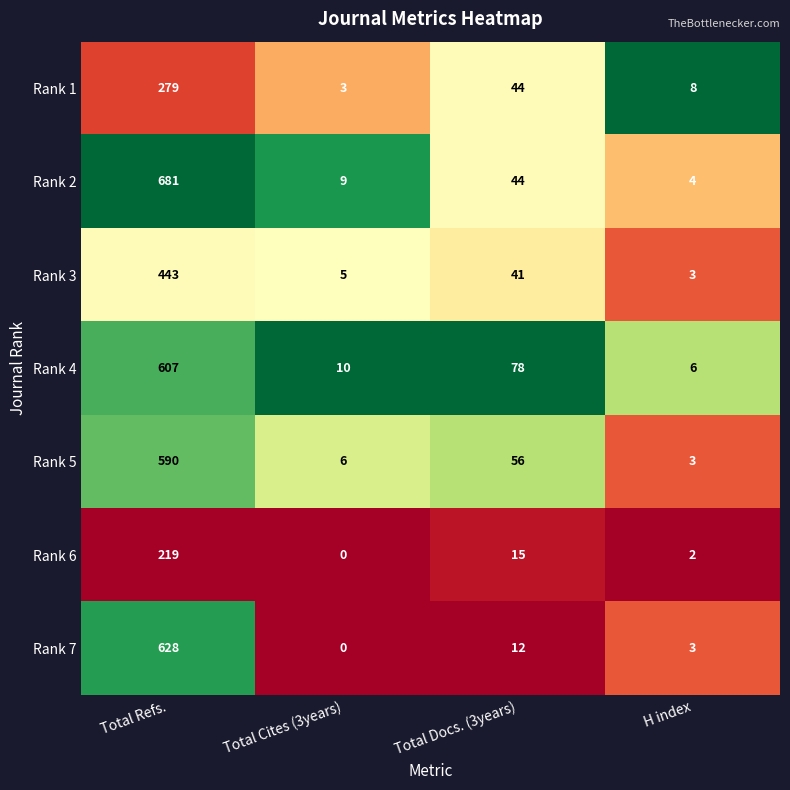

What is the difference between the Rank 4 values at Total Docs. (3years) and H index?

72